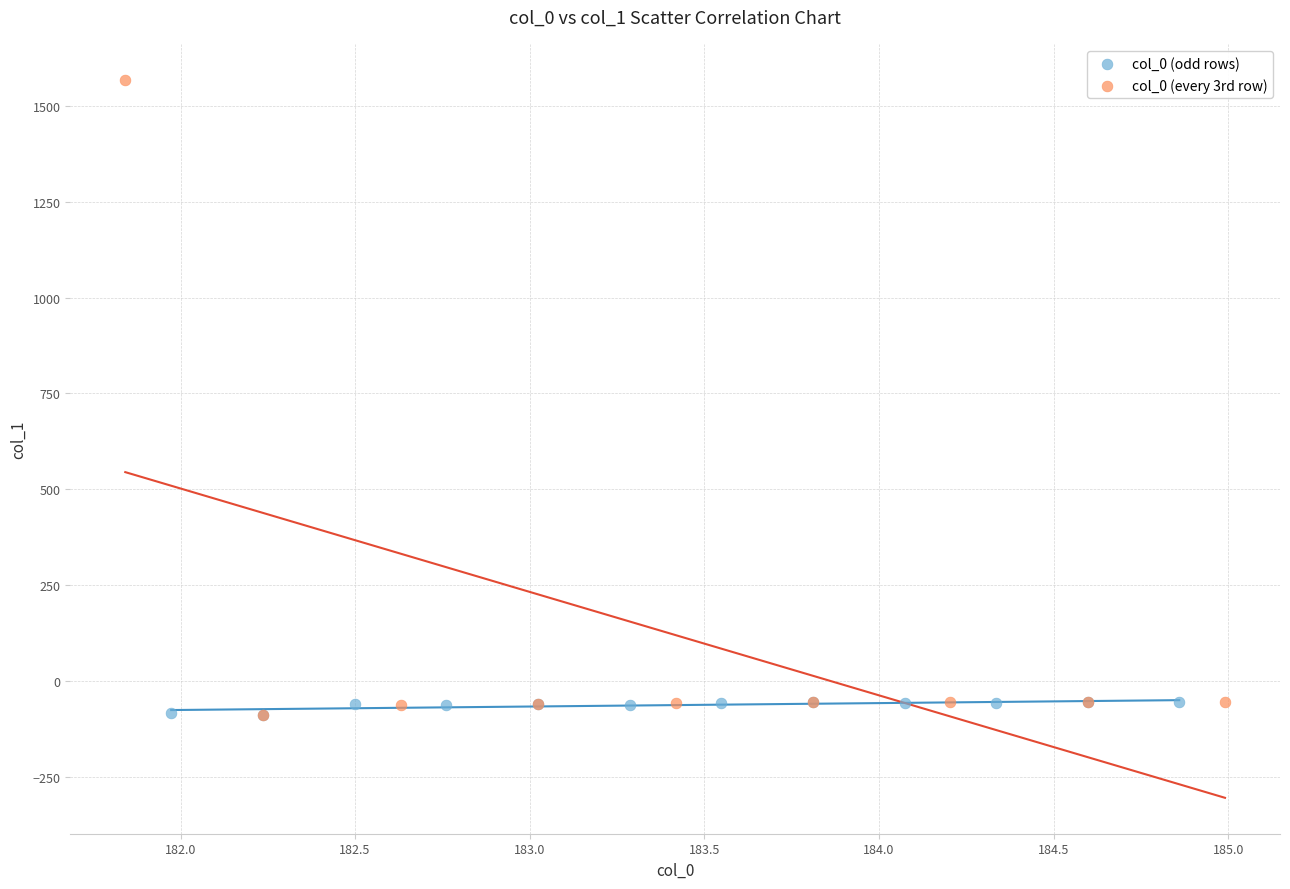

Which series has the largest Y range (max minus min)?

col_0 (every 3rd row)